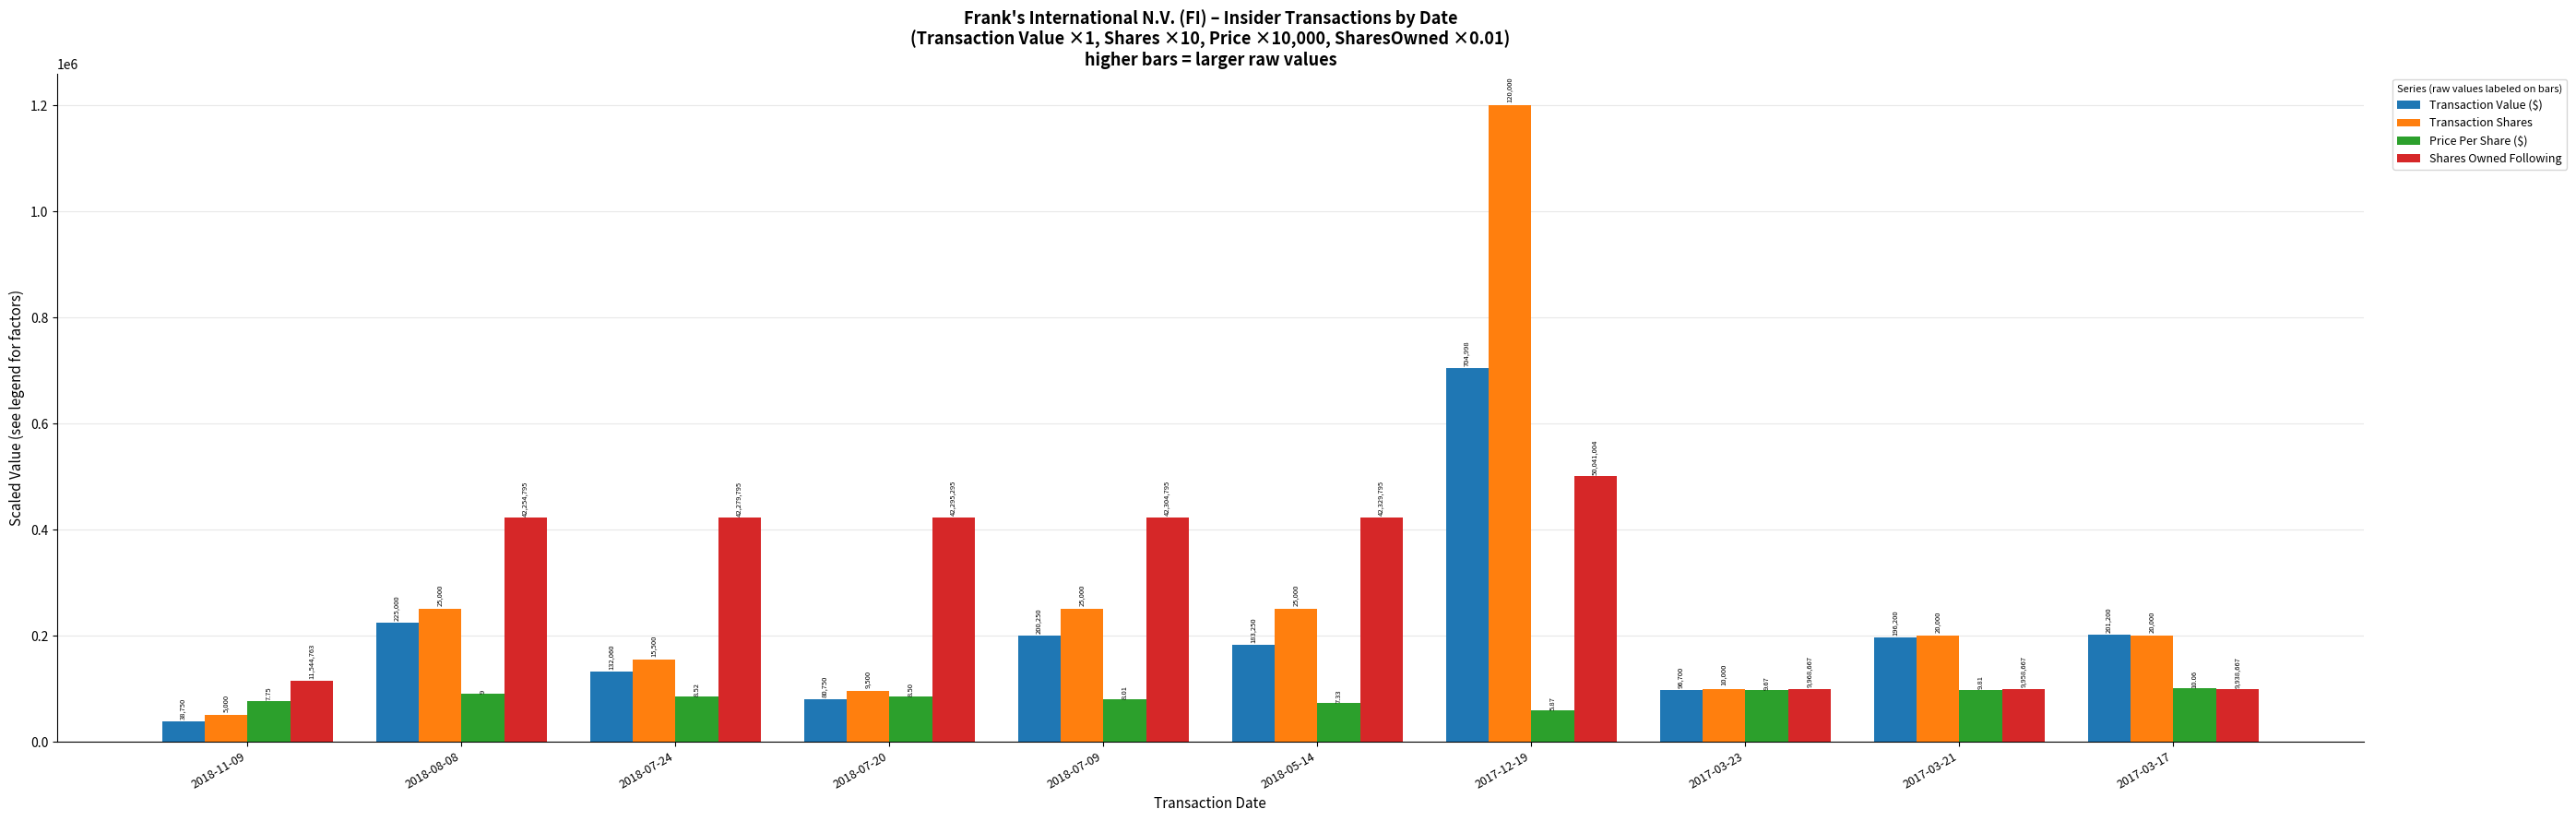

How many bars are there in total?

40